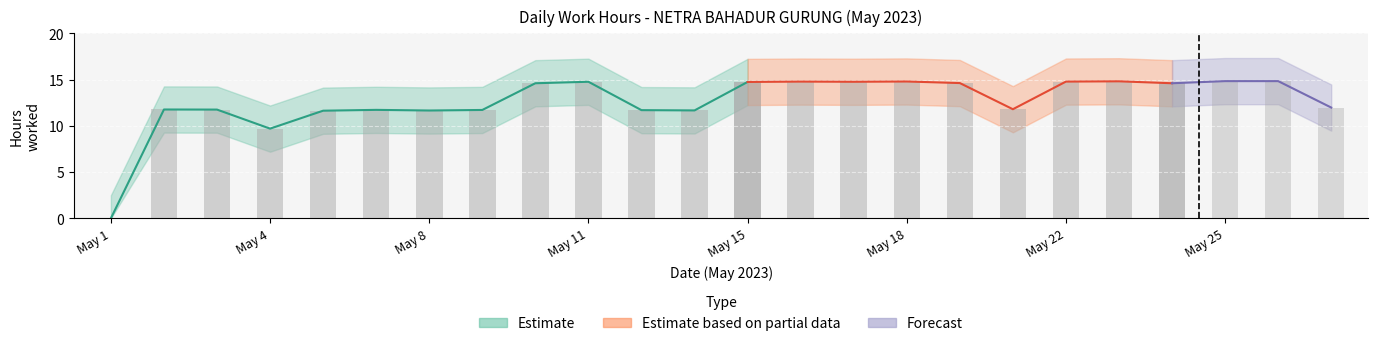

What is the sum of all values?

304.1